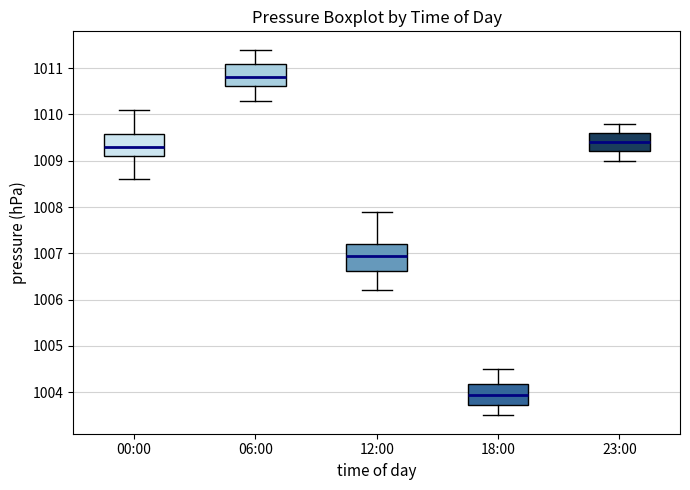

Reading left to right, transcribe this box plot: for each box, give where its median line is, the range the box spans, and where its two whiskers end, as read against the y-axis. The values are not printed on the chart, so give them approximately, as read against the axis.

00:00: median 1009.3, box 1009.1 to 1009.6, whiskers 1008.6 to 1010.1
06:00: median 1010.8, box 1010.6 to 1011.1, whiskers 1010.3 to 1011.4
12:00: median 1007.0, box 1006.6 to 1007.2, whiskers 1006.2 to 1007.9
18:00: median 1004.0, box 1003.7 to 1004.2, whiskers 1003.5 to 1004.5
23:00: median 1009.4, box 1009.2 to 1009.6, whiskers 1009.0 to 1009.8